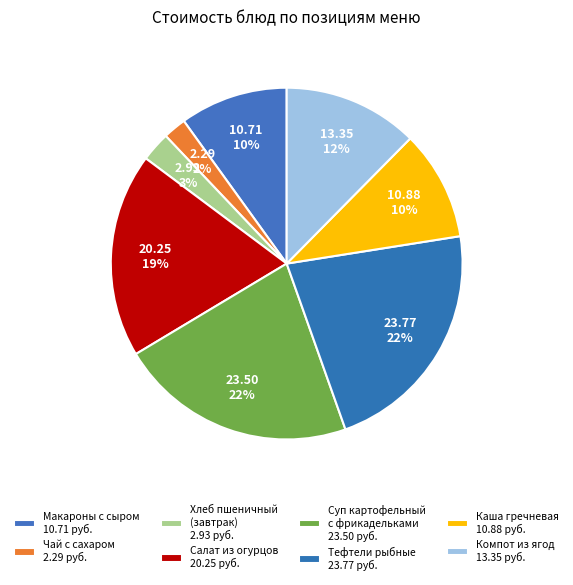

Rank the categories by value from lowest to highest.

ЧАЙ С САХАРОМ, ХЛЕБ ПШЕНИЧНЫЙ (завтрак), МАКАРОНЫ ОТВАРНЫЕ С СЫРОМ, КАША ГРЕЧНЕВАЯ РАССЫПЧАТАЯ, КОМПОТ ИЗ СВЕЖИХ ЯГОД, САЛАТ ИЗ СВЕЖИХ ОГУРЦОВ, СУП КАРТОФЕЛЬНЫЙ С МЯСНЫМИ ФРИКАДЕЛЬКАМИ, ТЕФТЕЛИ РЫБНЫЕ